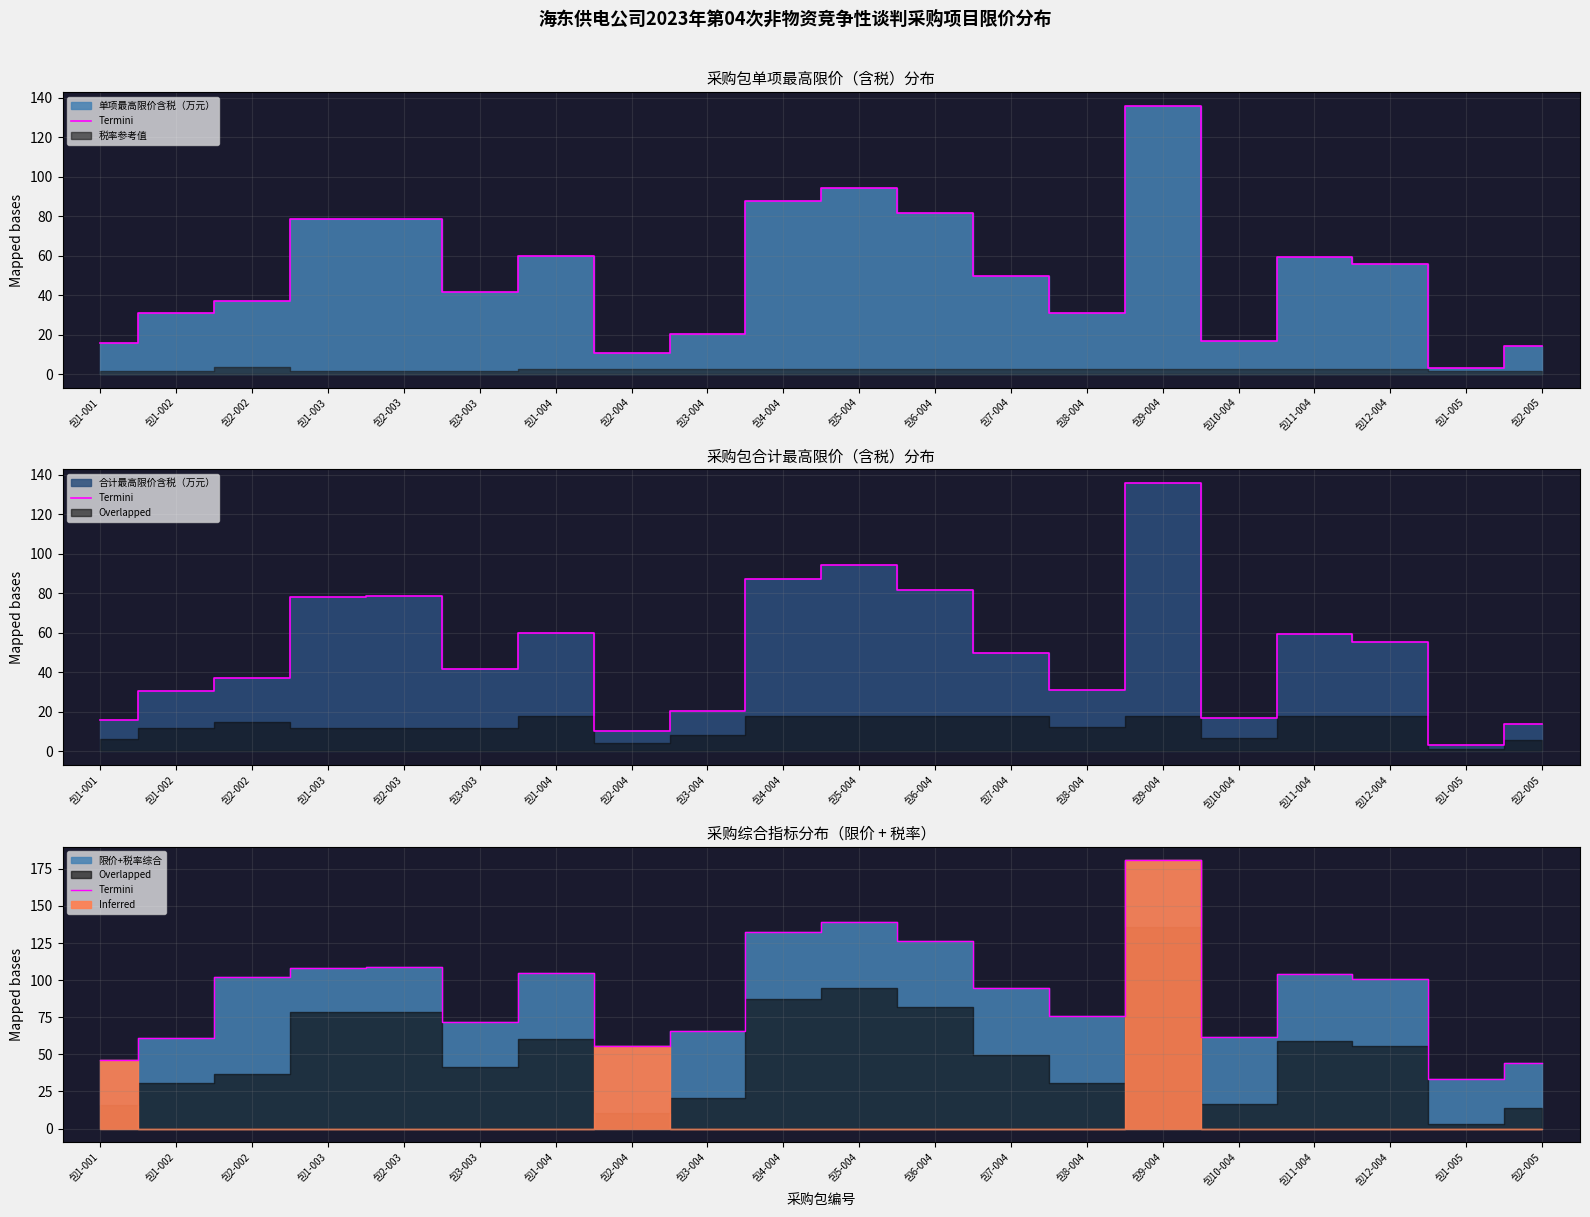

How many points are lower than both their immediate neighbors (excluding endpoints)?

5